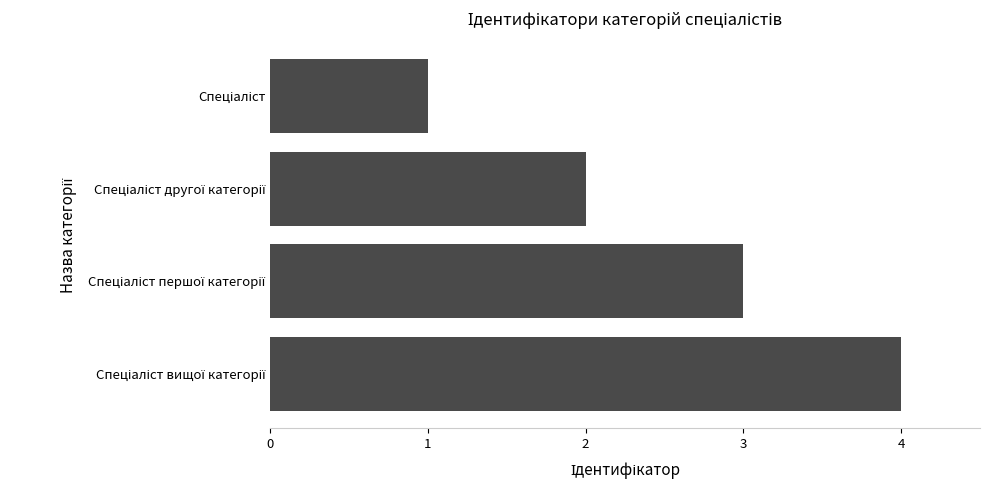

What is the maximum value shown in the chart?

4